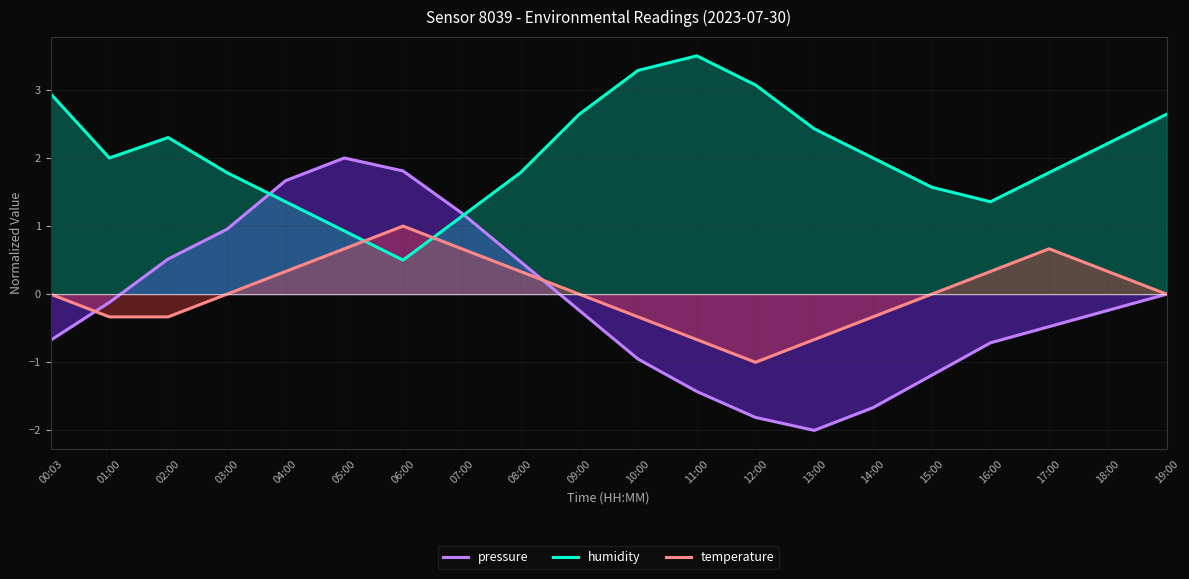

At which label is pressure closest to 0?

19:00